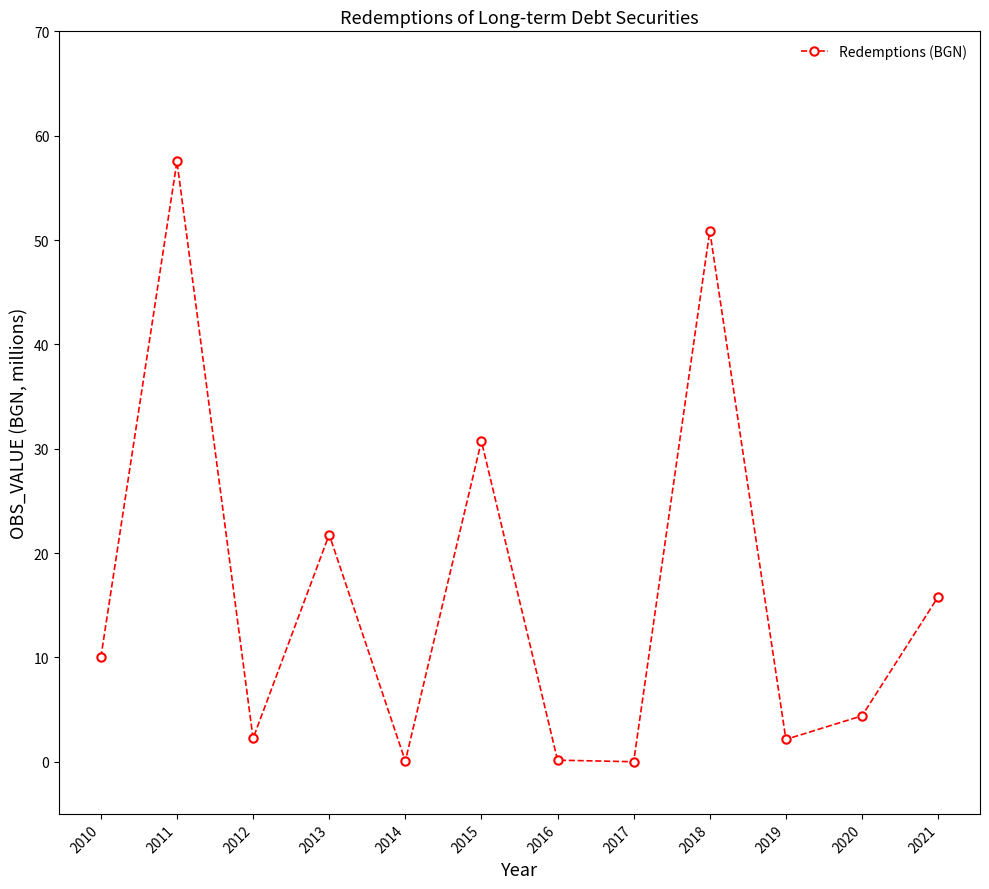

Where is the data nearest to the value 28?

2015